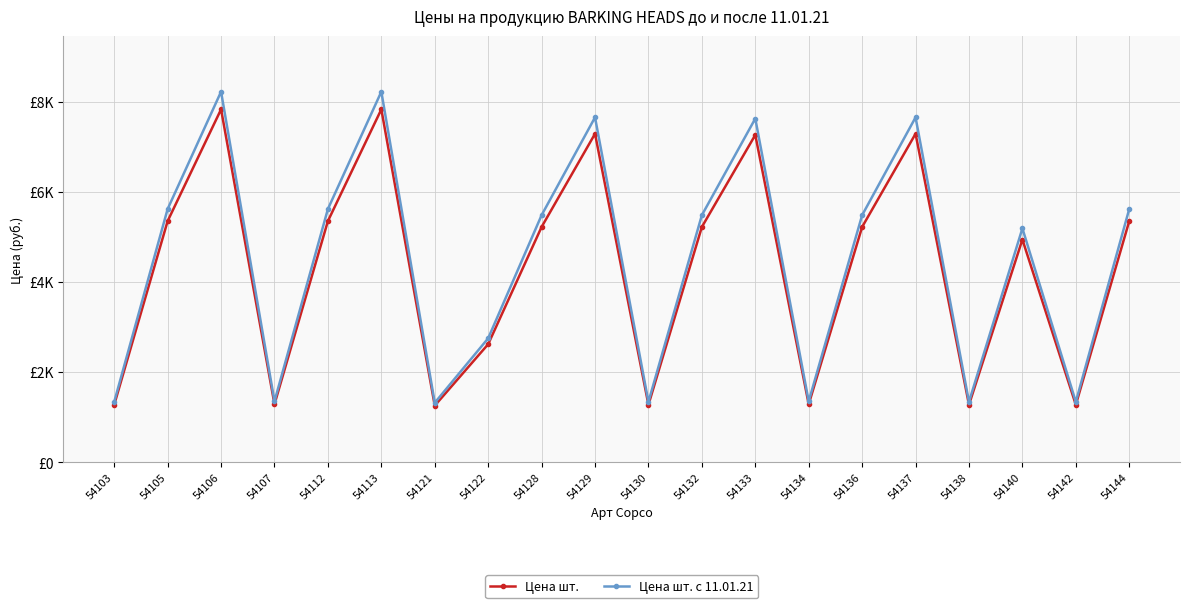

List the series in order of their peak value, highest first.

Цена шт. с 11.01.21, Цена шт.